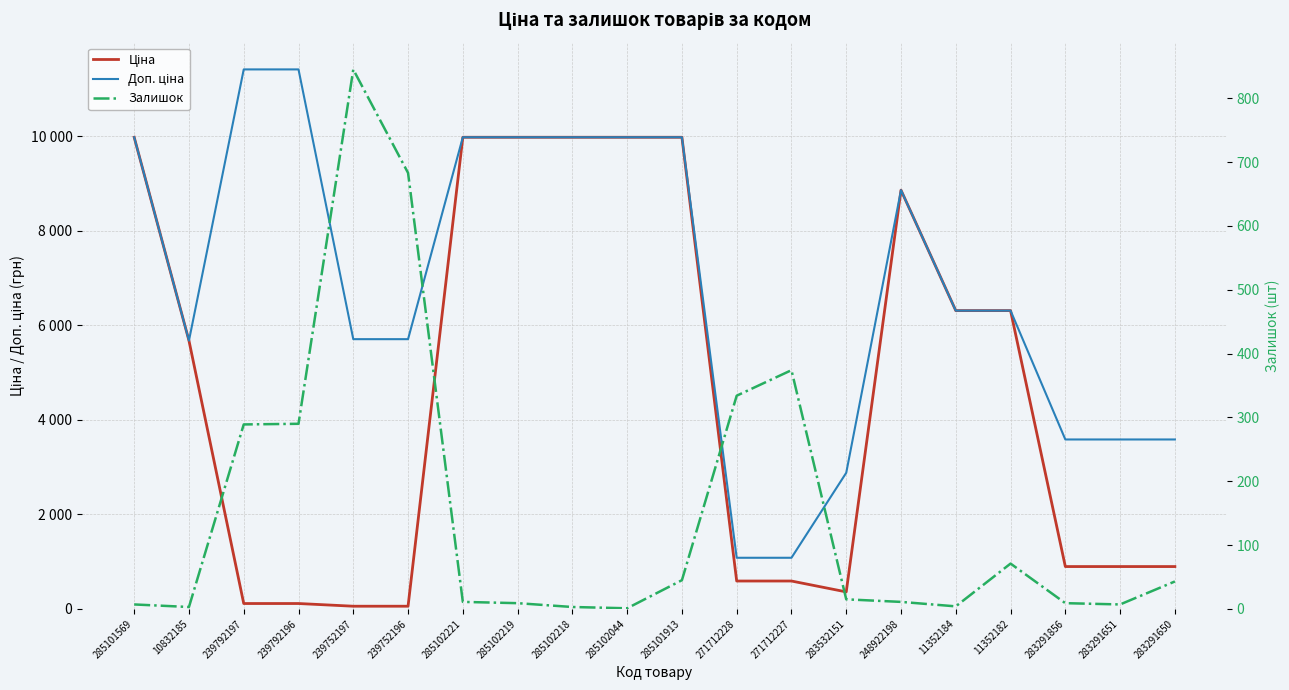

How many values in the Ціна series exceed 5673?

10